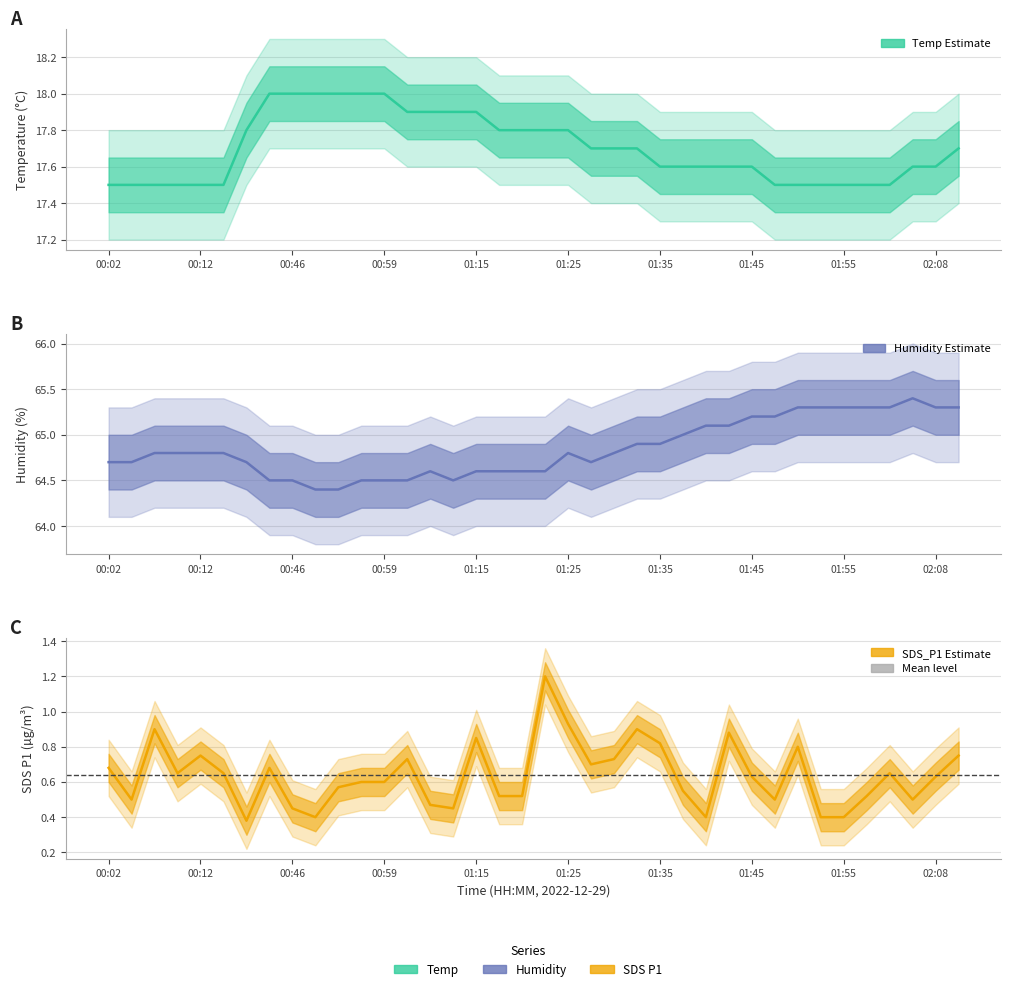

Is the value of Humidity at 11 greater than the value of SDS_P1 at 30?

Yes